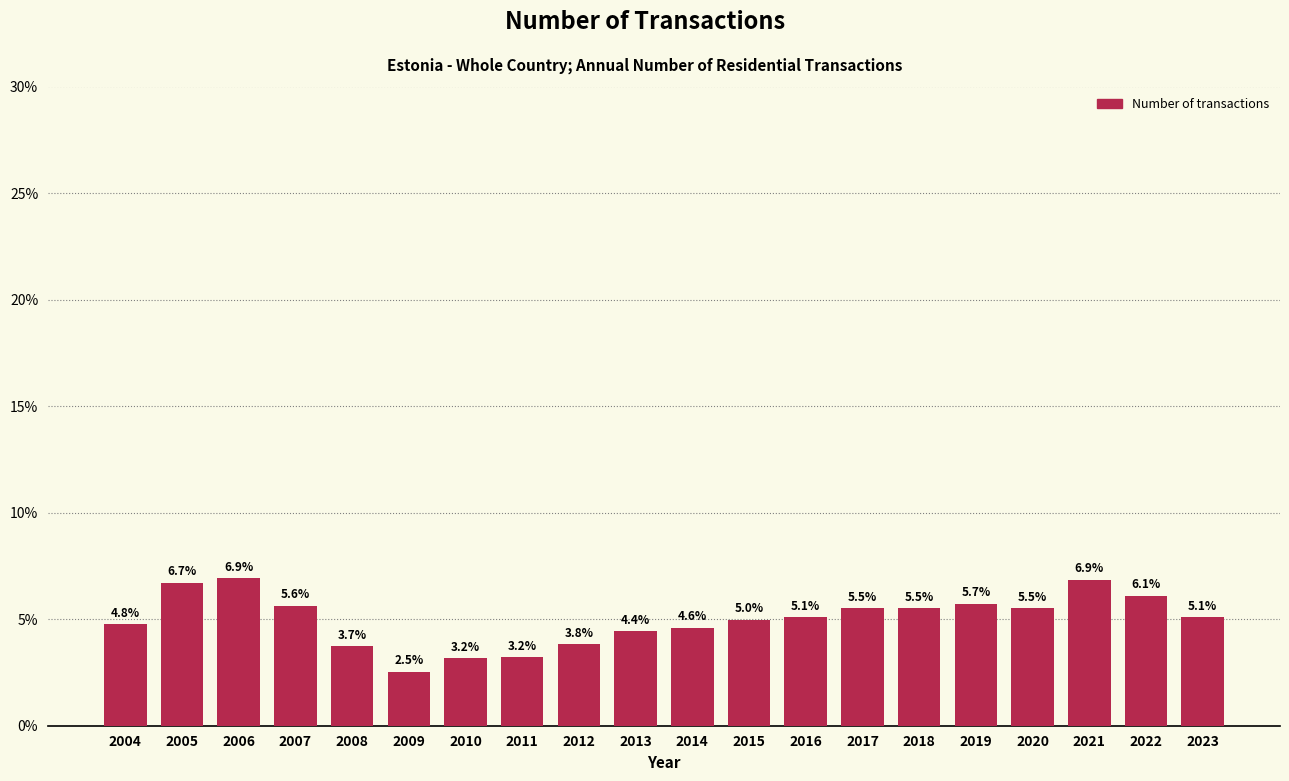

Does the chart contain any negative values?

No